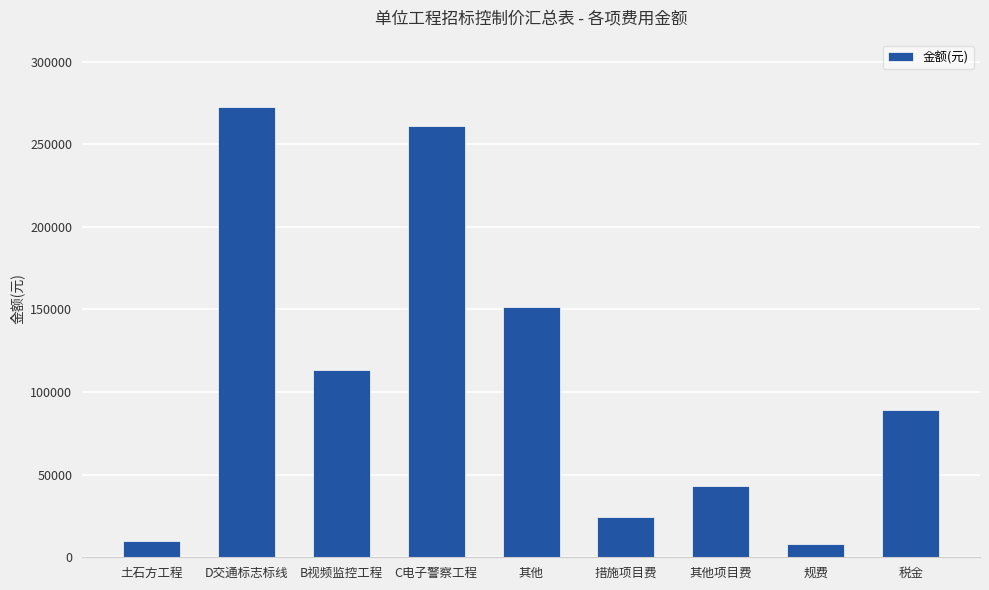

How many bars are there in total?

9